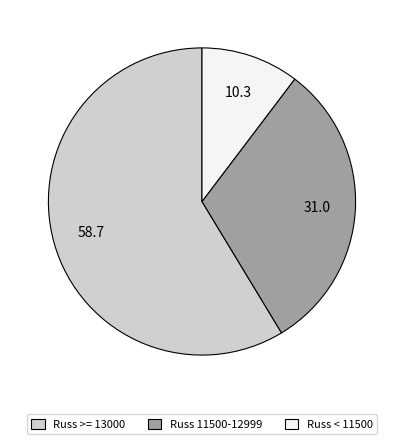

Rank the categories by value from lowest to highest.

Russ < 11500, Russ 11500-12999, Russ >= 13000